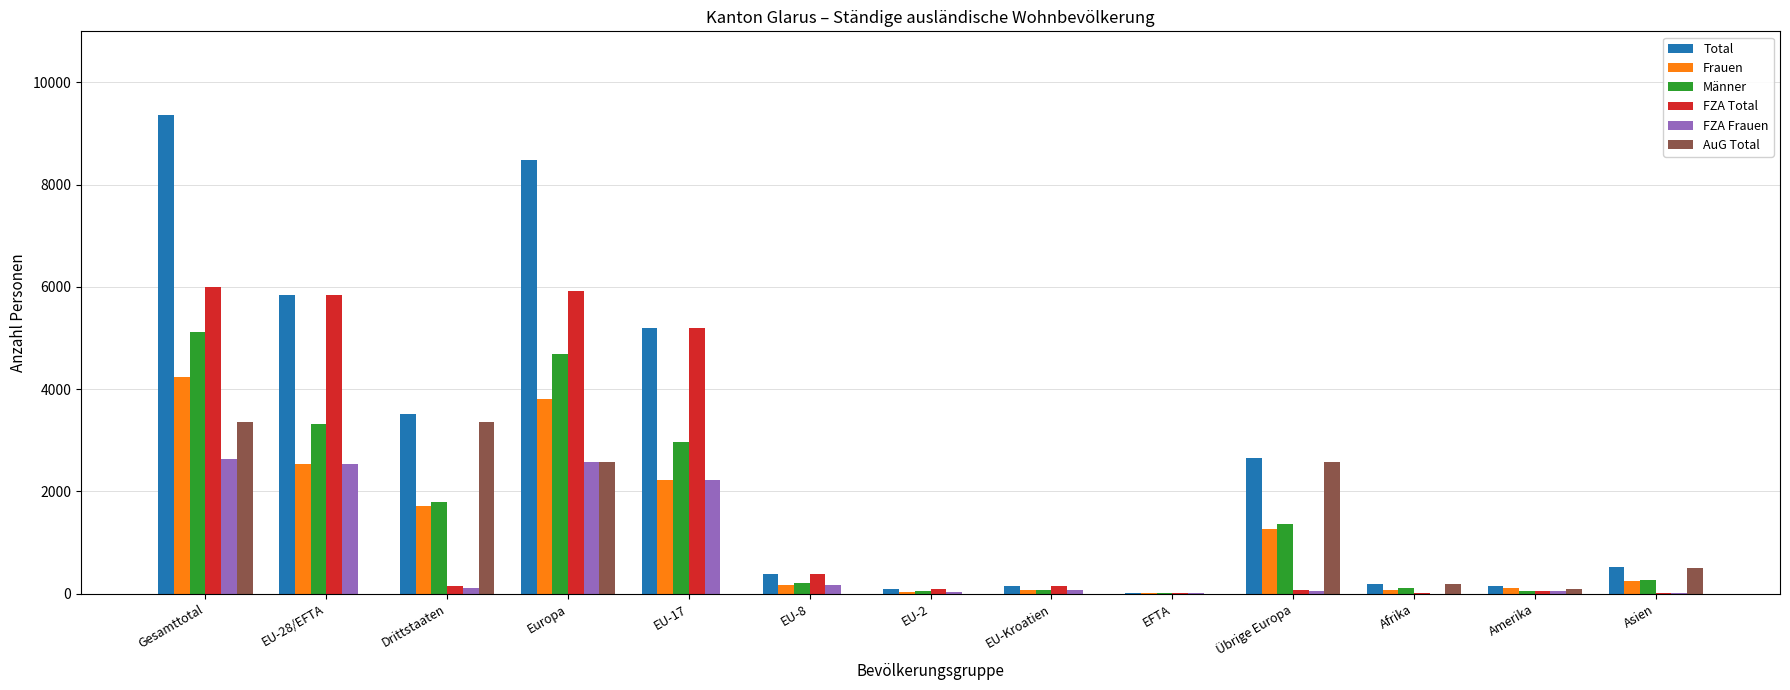

Are the bars horizontal?

No